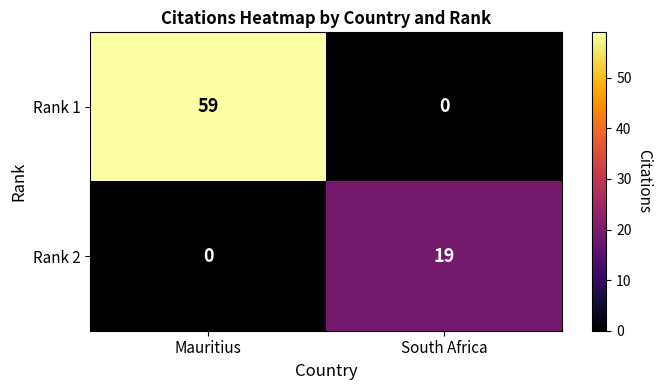

The Rank 1 series shows 0 at South Africa. True or false?

True